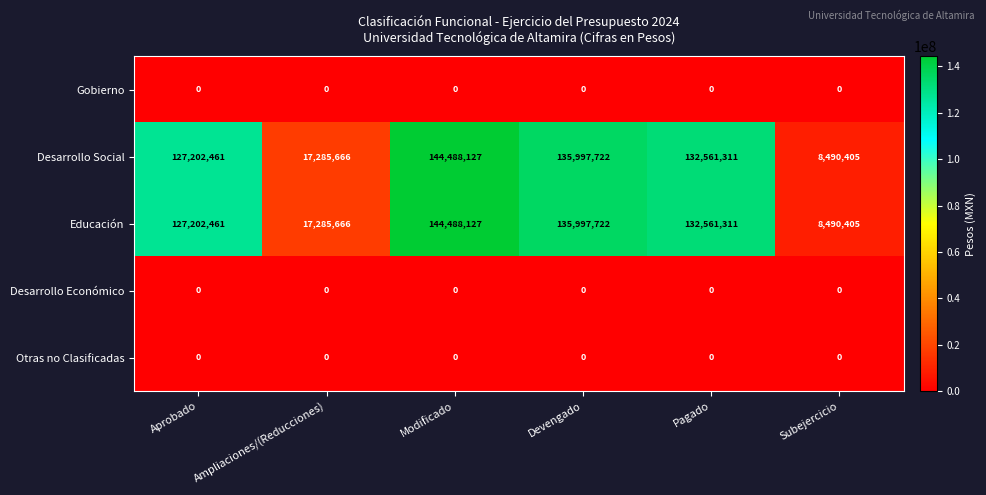

Is the value of Desarrollo Social at Aprobado greater than the value of Educación at Devengado?

No